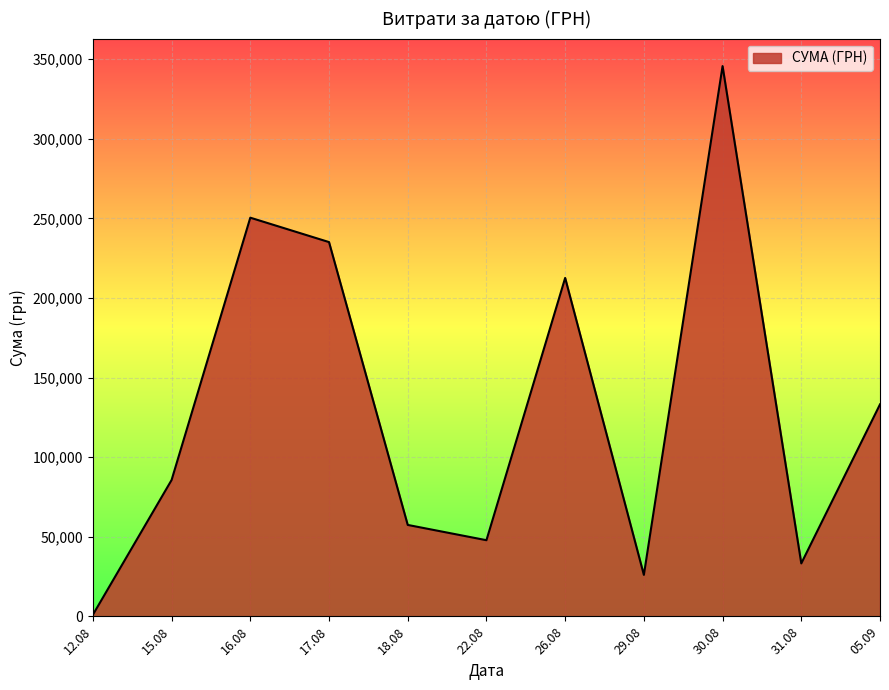

List the labels in order of value, largest first.

30.08, 16.08, 17.08, 26.08, 05.09, 15.08, 18.08, 22.08, 31.08, 29.08, 12.08